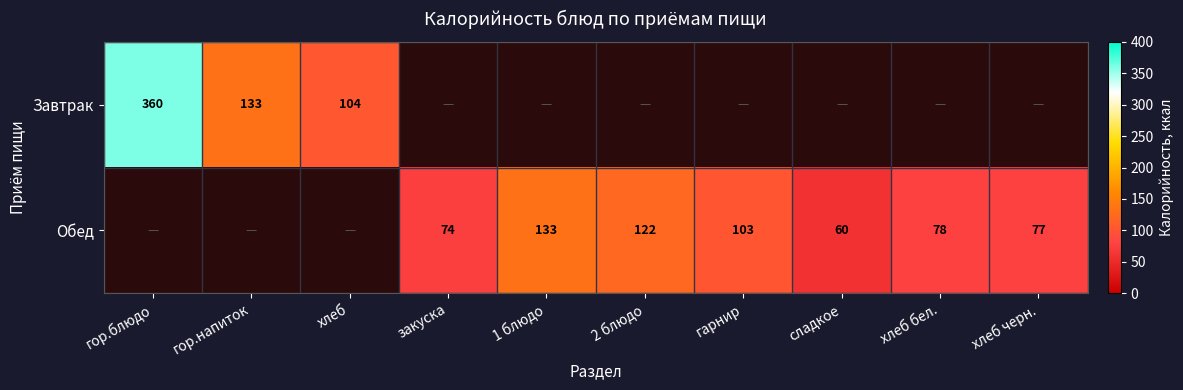

The Обед series shows 29 at хлеб черн.. True or false?

False